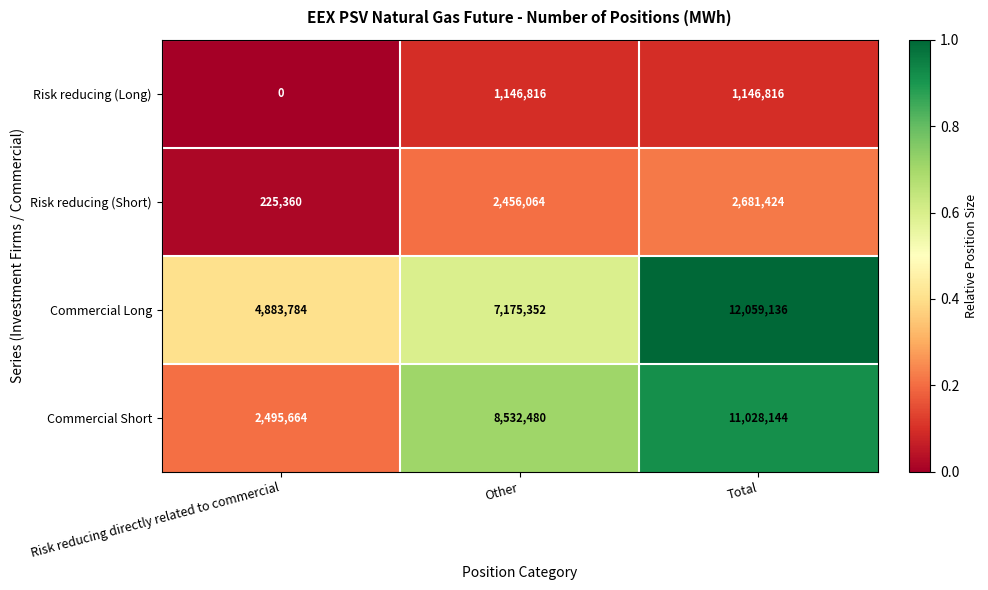

The Commercial Short series shows 11028144 at Total. True or false?

True